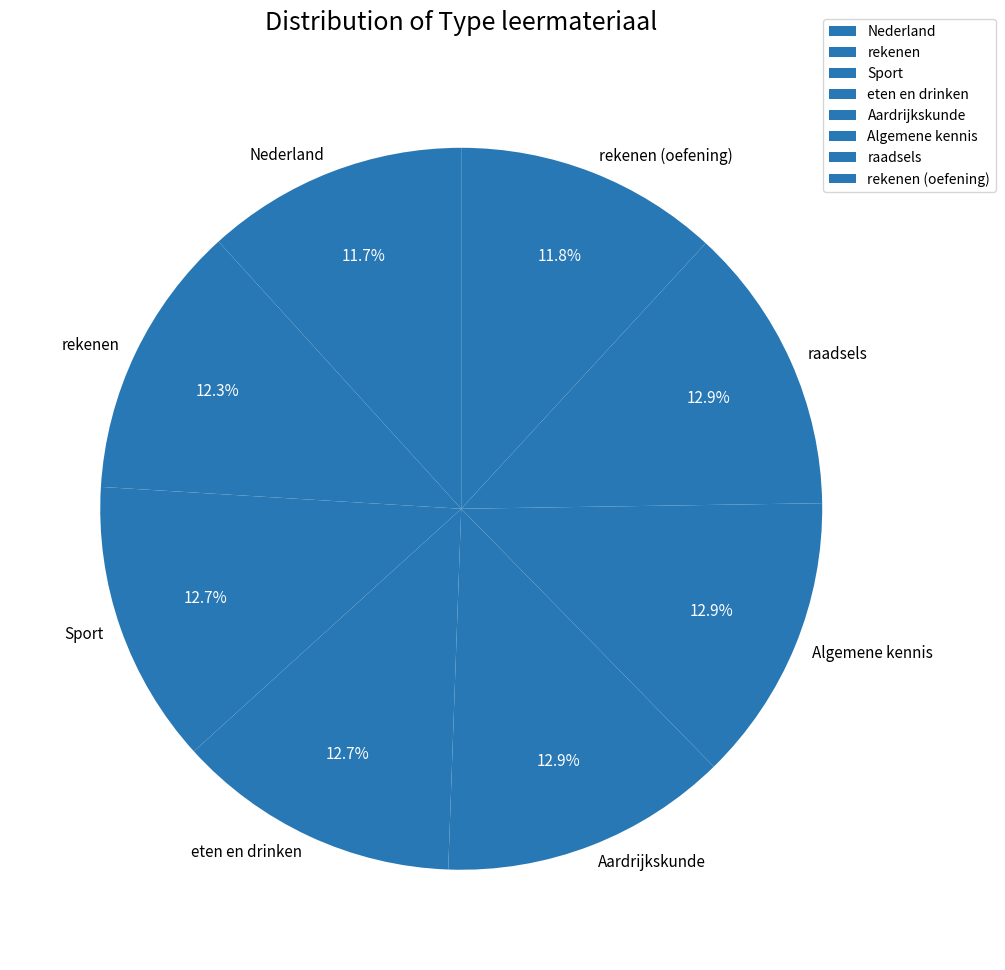

What percentage is NOT represented by Algemene kennis?

87.1%